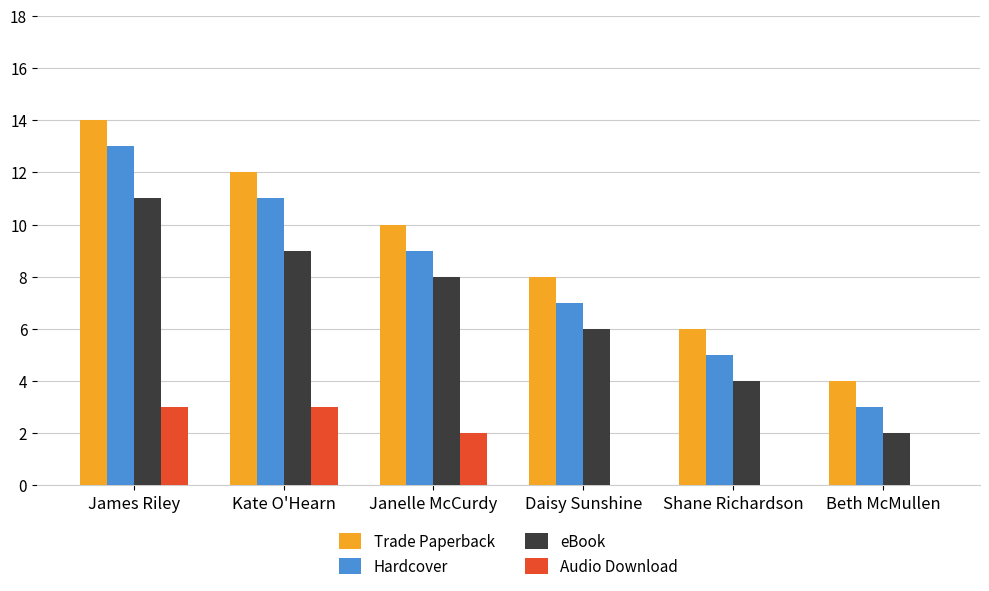

Is the value of eBook at Shane Richardson greater than the value of Hardcover at James Riley?

No